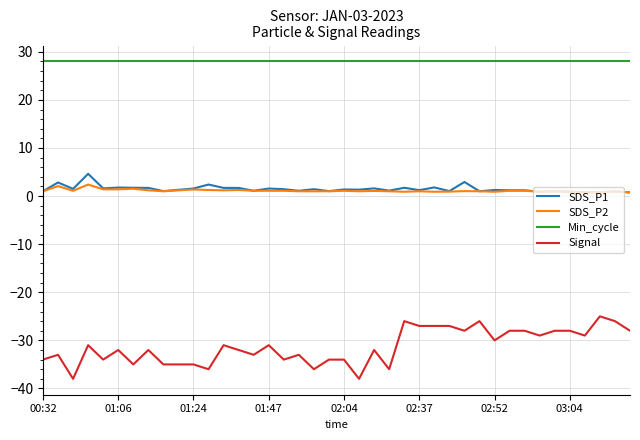

What is the difference between the maximum and second lowest values in the Signal series?

13.0